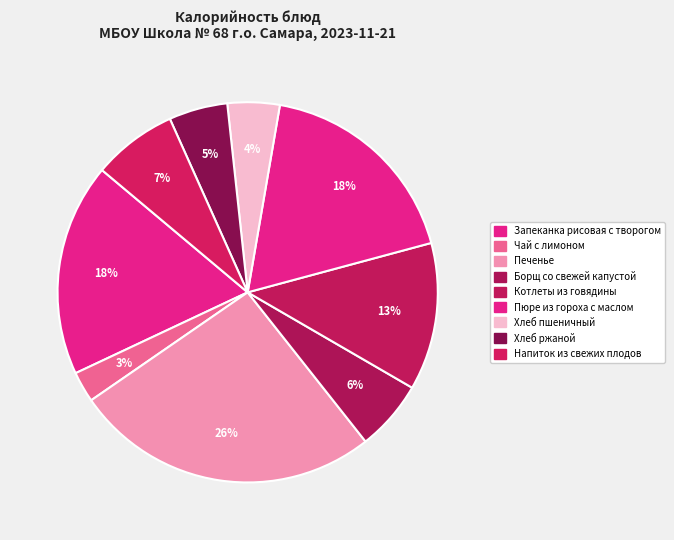

Count the number of slices in the pie.

9